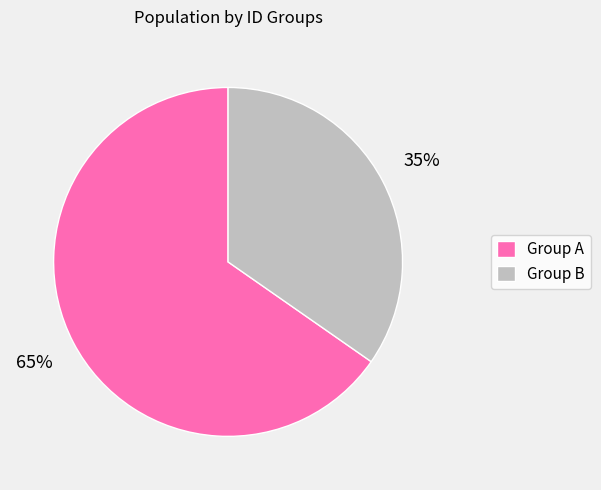

What percentage is the Group B slice, to the nearest percent?

35%